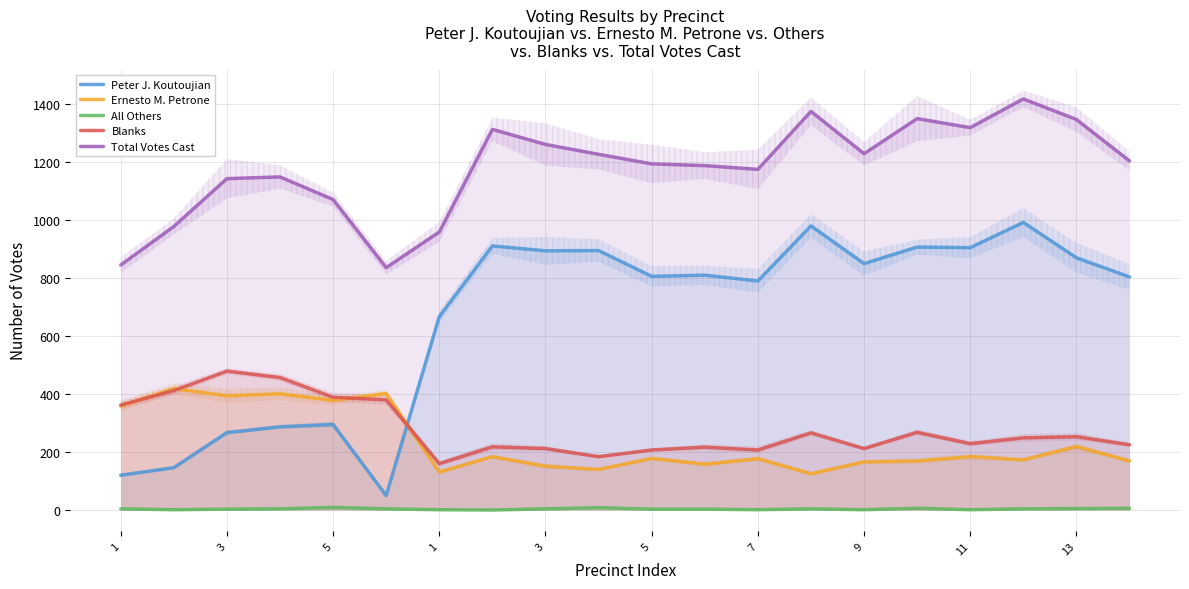

At which label does Blanks first exceed 249?

1